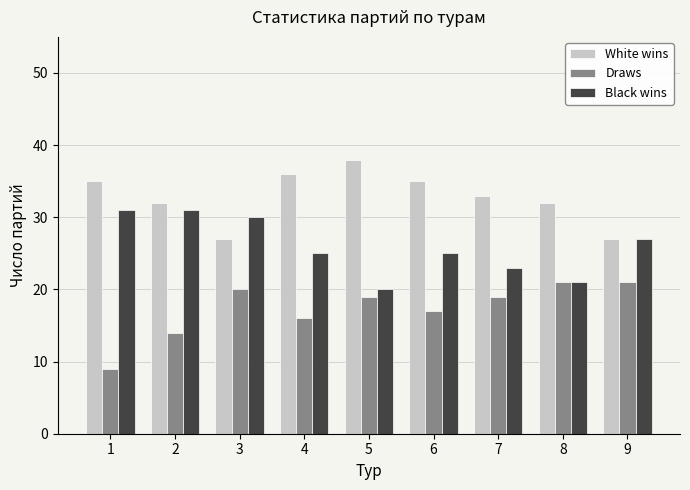

What is the greatest value displayed?

38